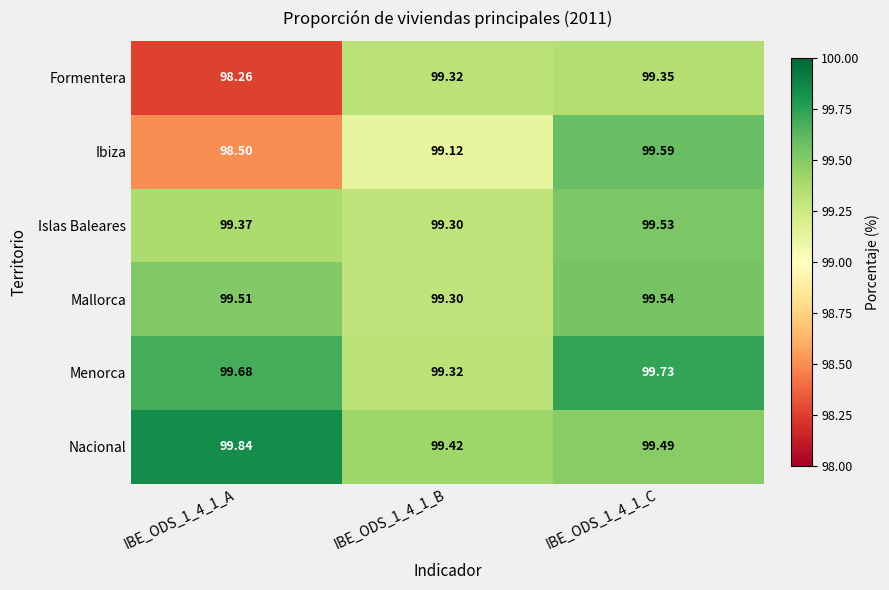

Is the value of Formentera at IBE_ODS_1_4_1_B greater than the value of Ibiza at IBE_ODS_1_4_1_B?

Yes